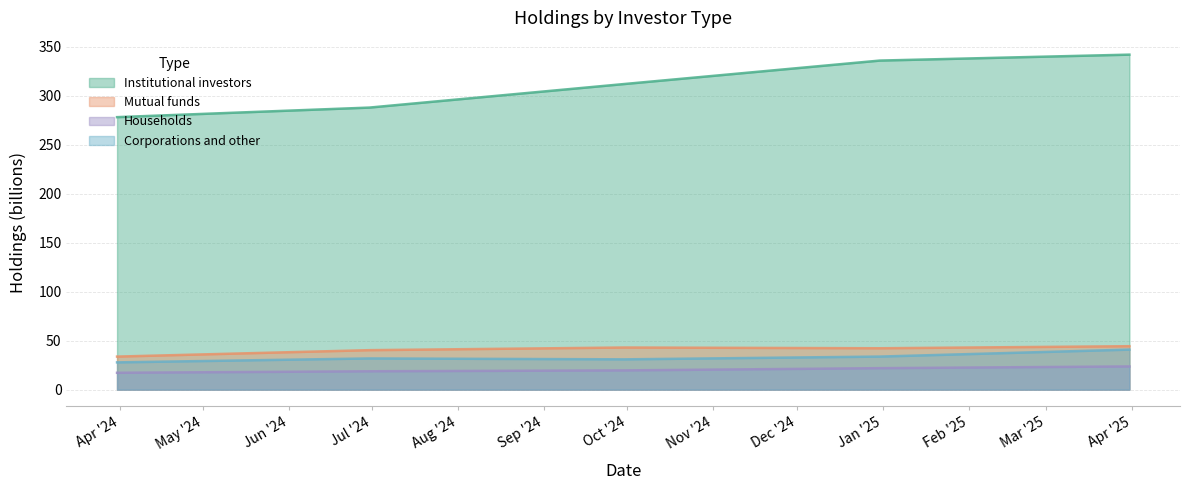

Reading left to right, what are all the values shown in this chart?

Institutional investors: 278.2	287.9	312.0	335.9	342.0
Mutual funds: 33.7	40.3	43.0	42.2	44.3
Households: 17.2	18.7	19.6	21.9	23.7
Corporations and other: 27.8	31.8	30.9	33.7	40.8